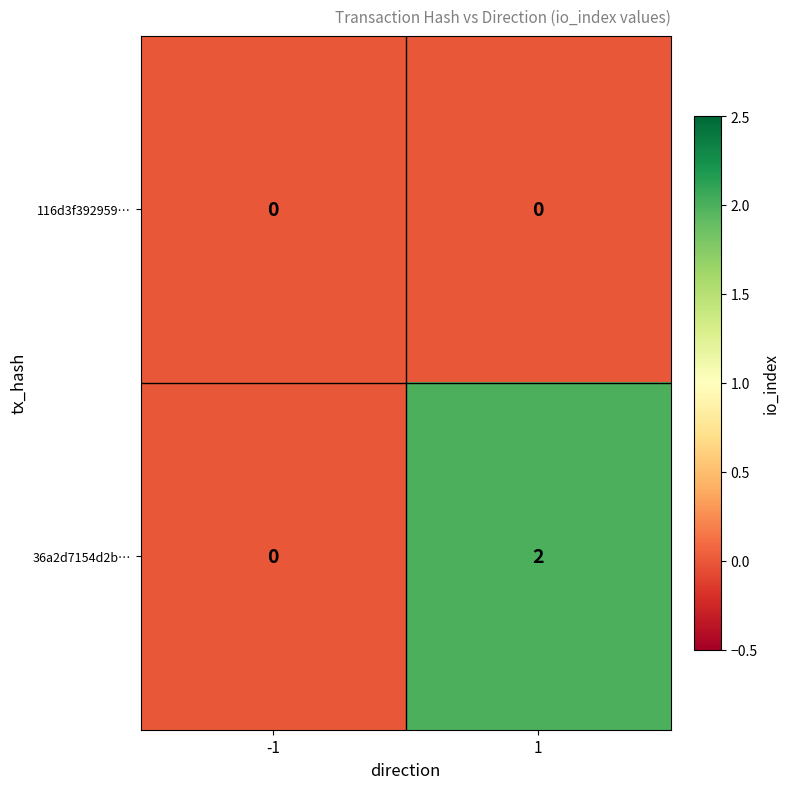

Is it true that 36a2d7154d2b… equals 0 at -1?

True